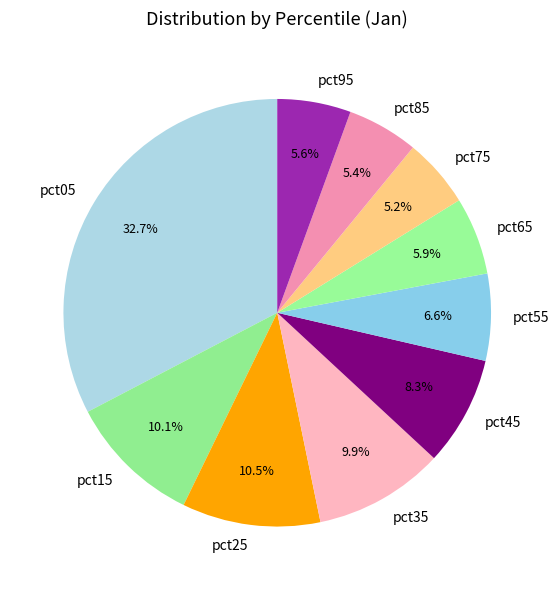

Which has a higher value, pct05 or pct75?

pct05